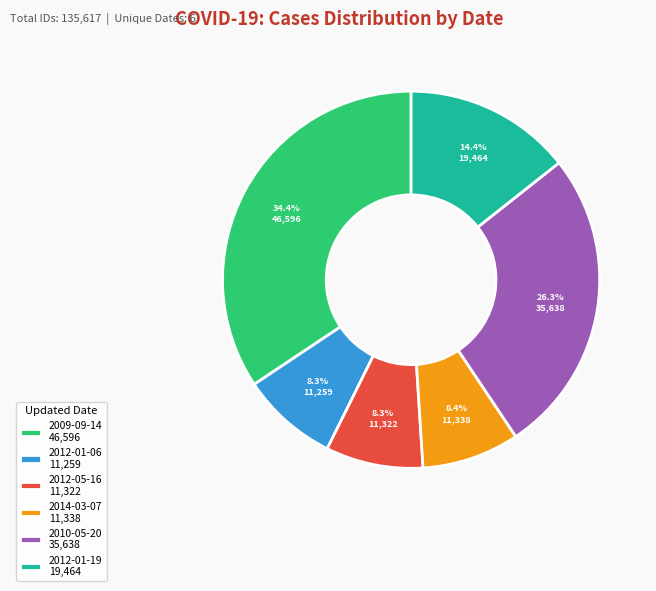

Is there any slice that represents more than half of the pie?

No